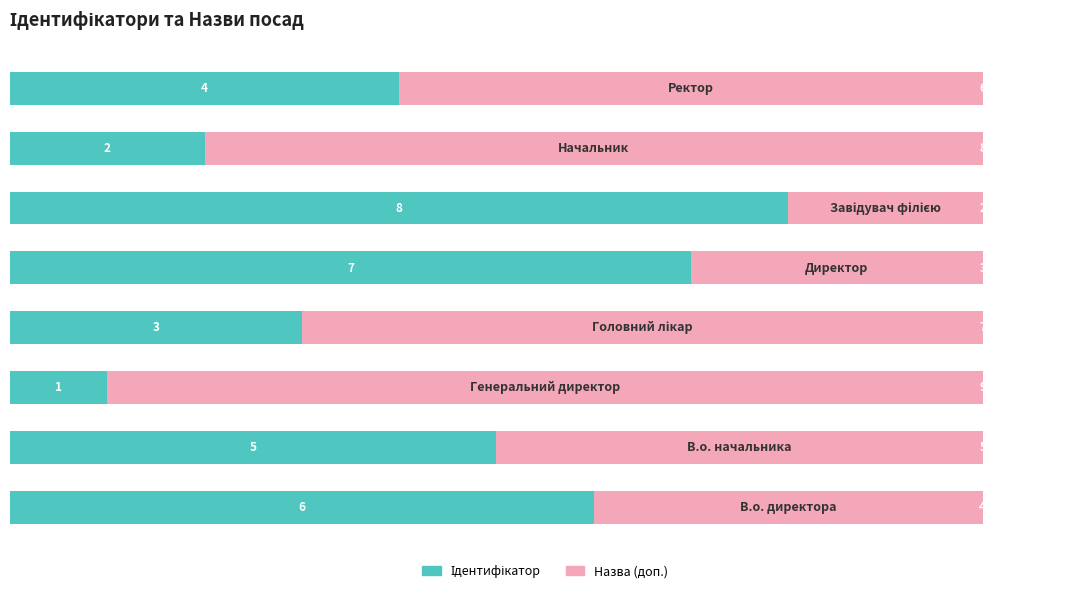

Count the number of data series in this chart.

2